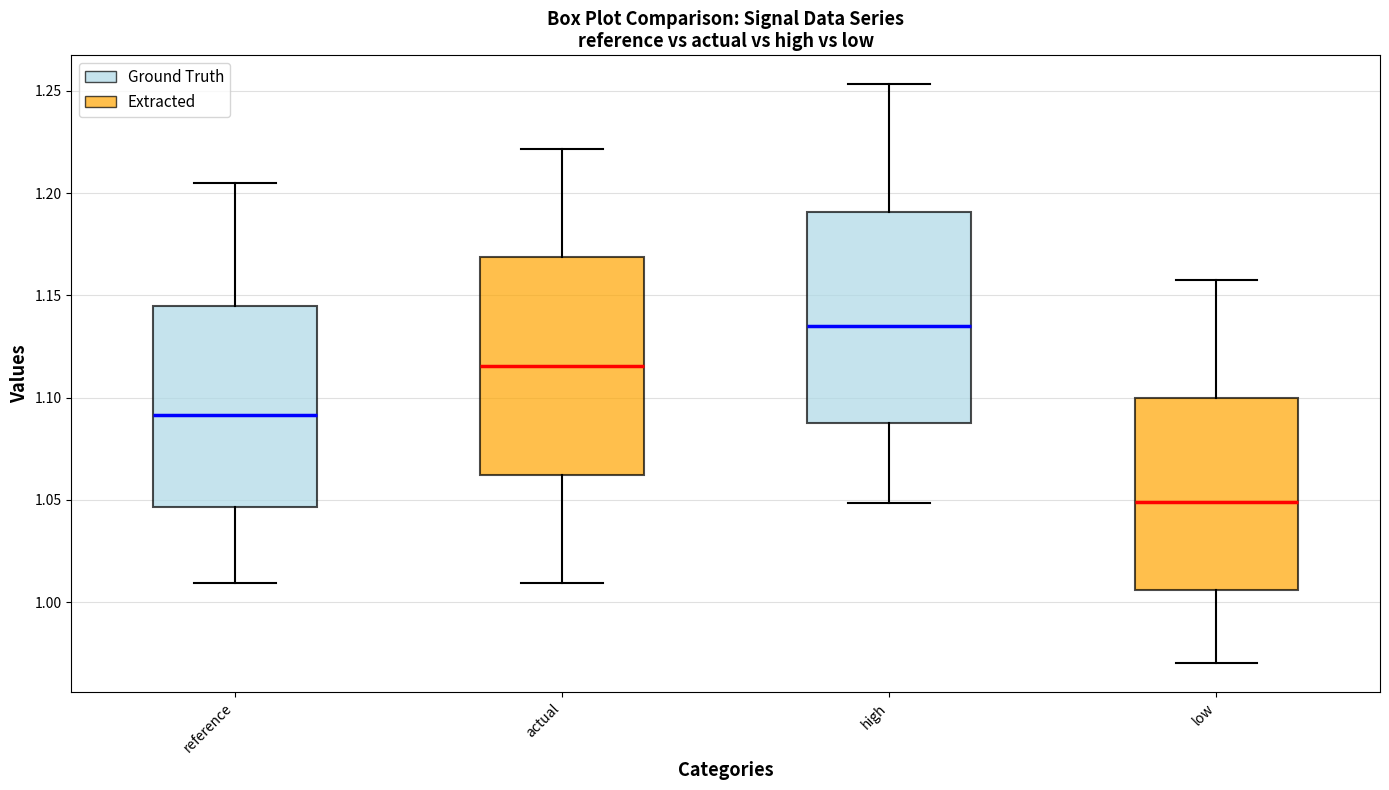

Where does the lower whisker of the box for actual end on the y-axis? The values are not printed on the chart, so give them approximately, as read against the axis.

1.010